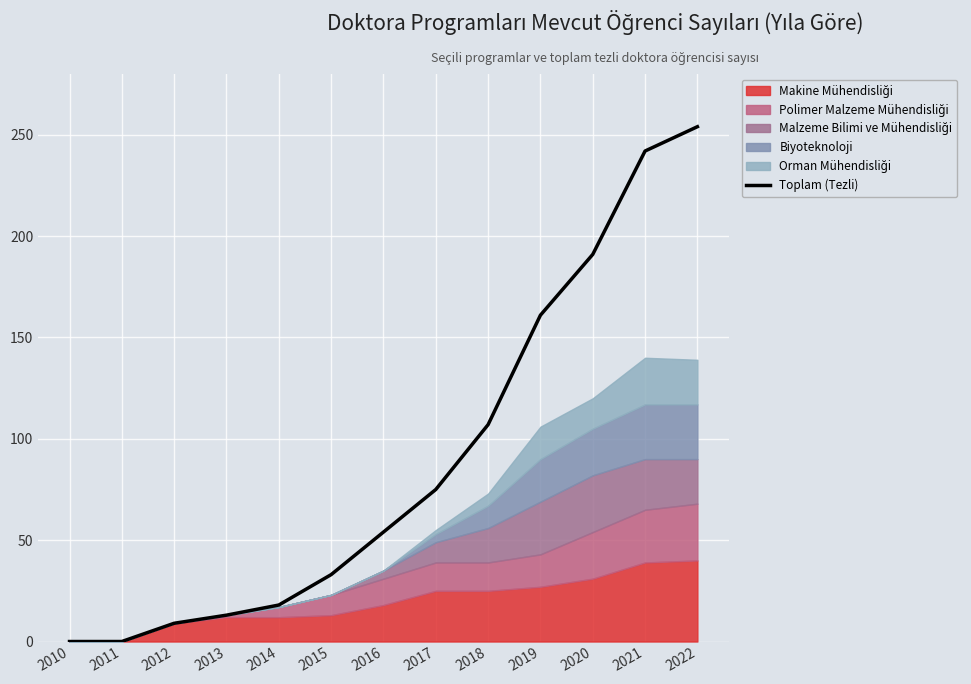

Is it true that the value at 2012 is 9?

True